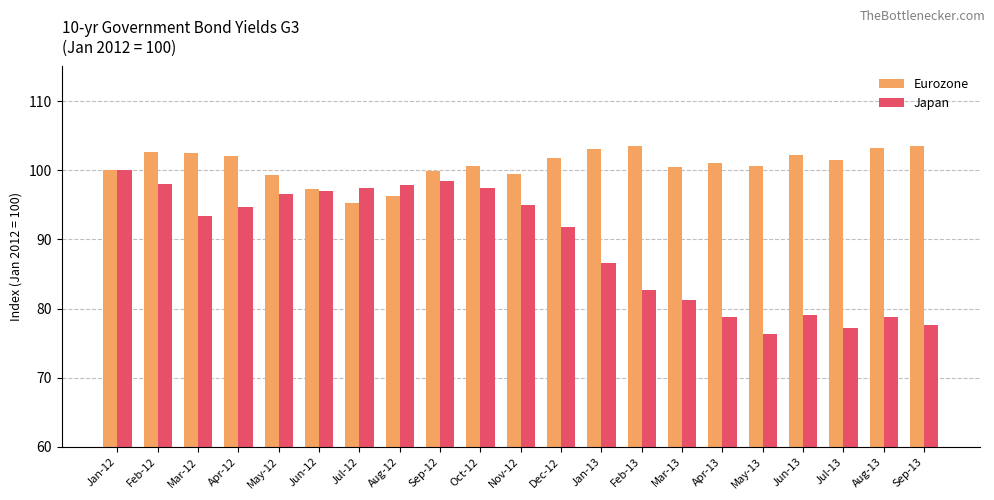

What is the value of the Japan bar at the 8th from the left?

97.8